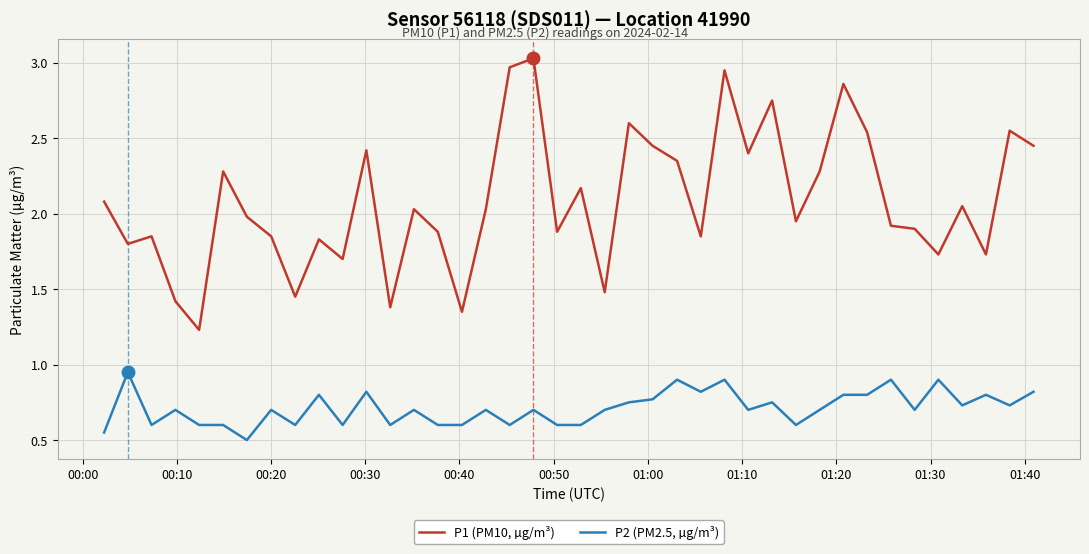

True or false: P2 (PM2.5, µg/m³) and P1 (PM10, µg/m³) intersect in this chart.

False